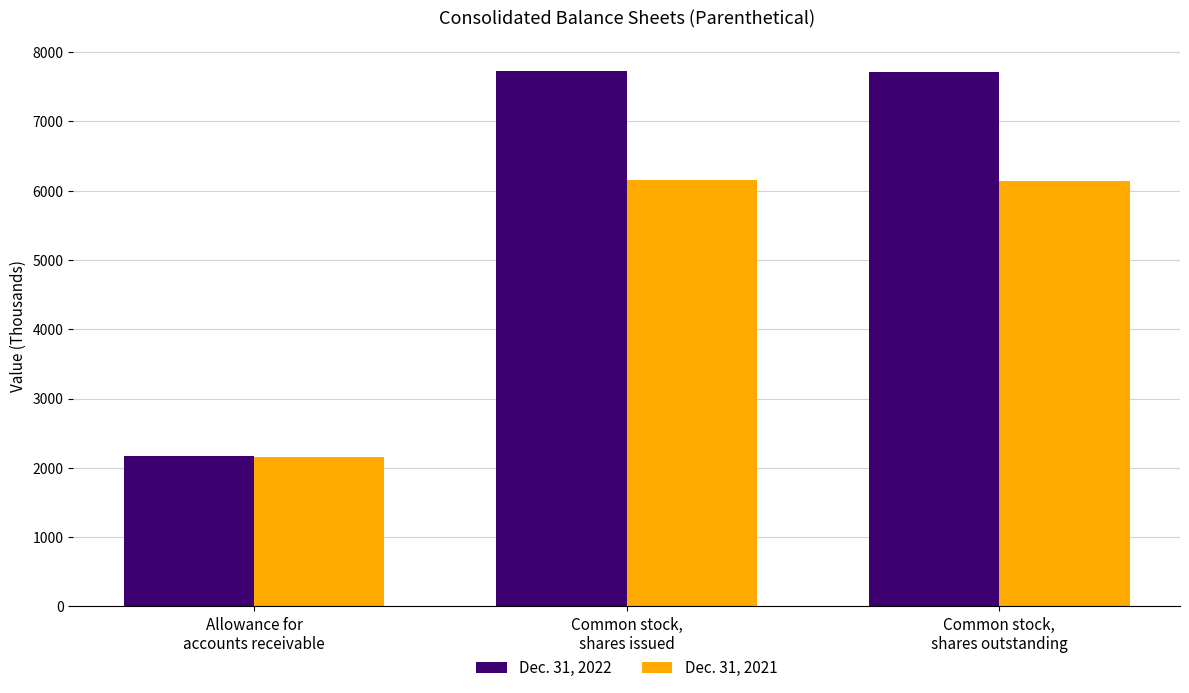

Which series has the widest spread of values?

Dec. 31, 2022